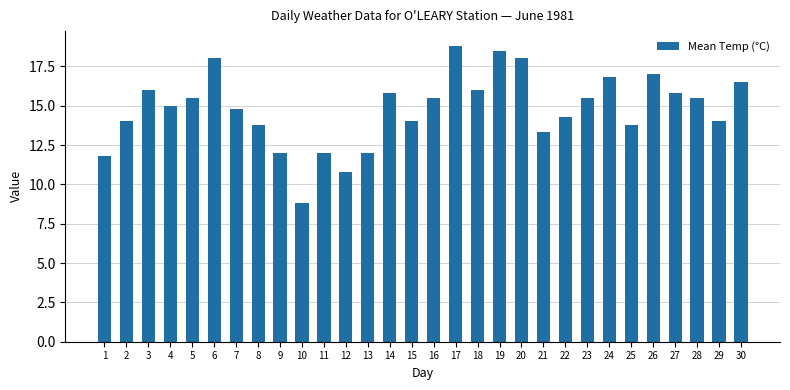

What is the value of the 5th bar from the left?

15.5